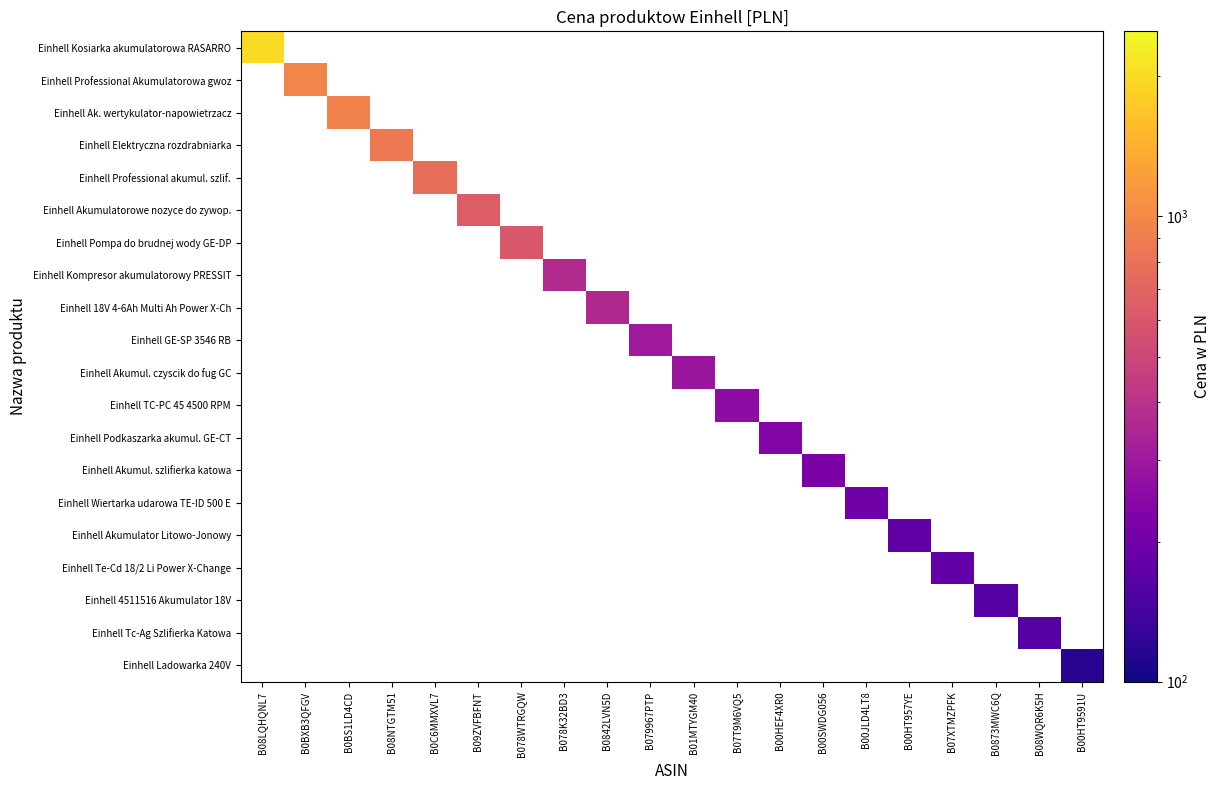

What is the smallest value displayed?

115.0